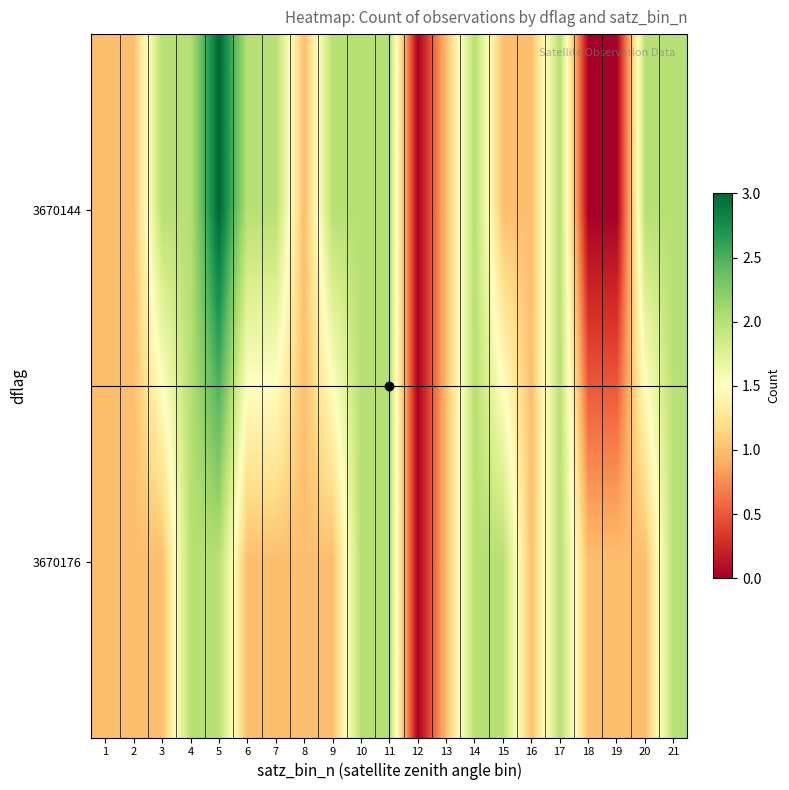

At how many categories does at least one series exceed 0?

20